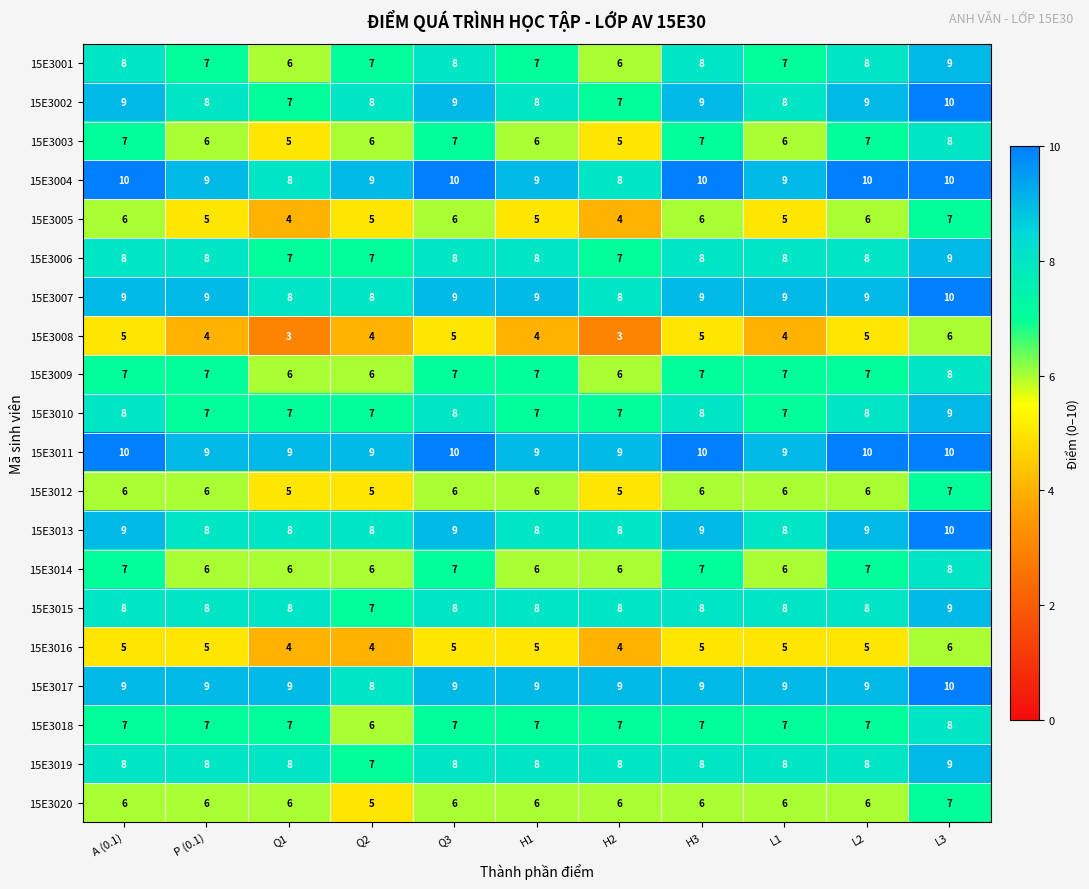

What is the total value across all series at P (0.1)?

142